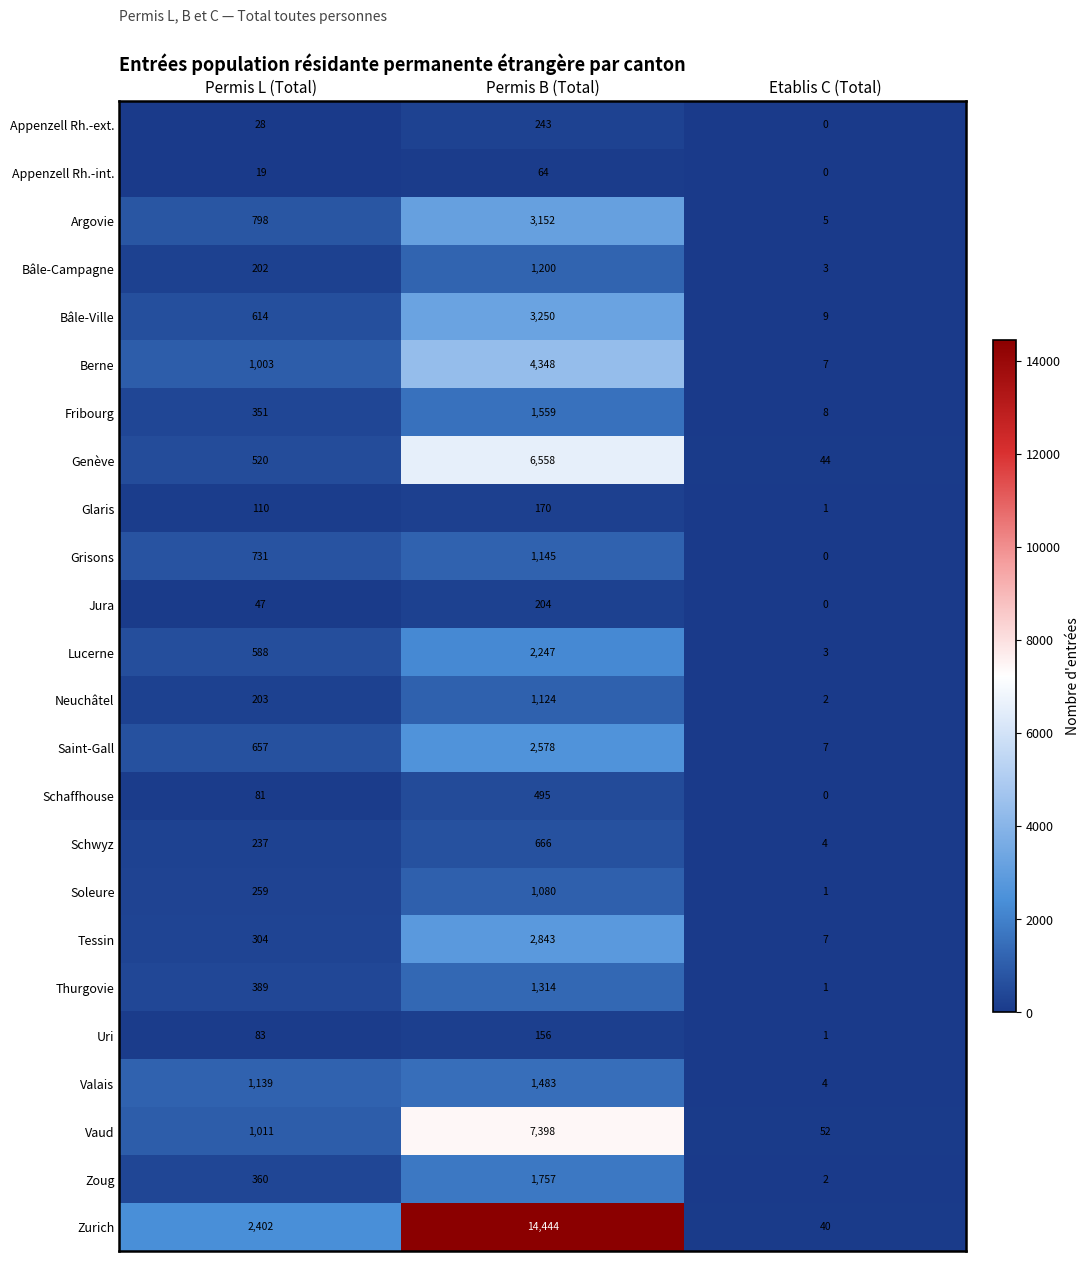

At which label does Genève reach its minimum?

Etablis C (Total)